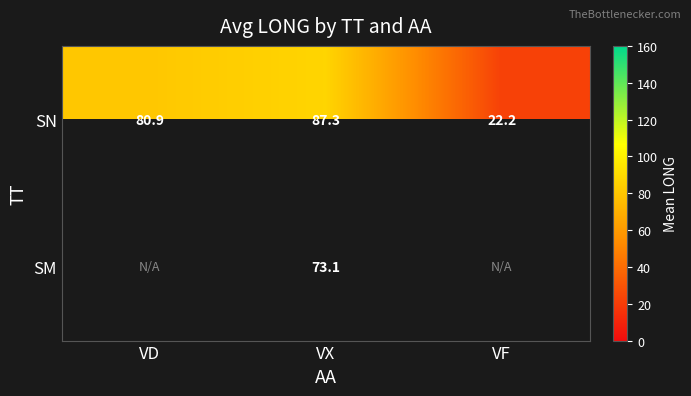

List the labels in order of SN value, largest first.

VX, VD, VF